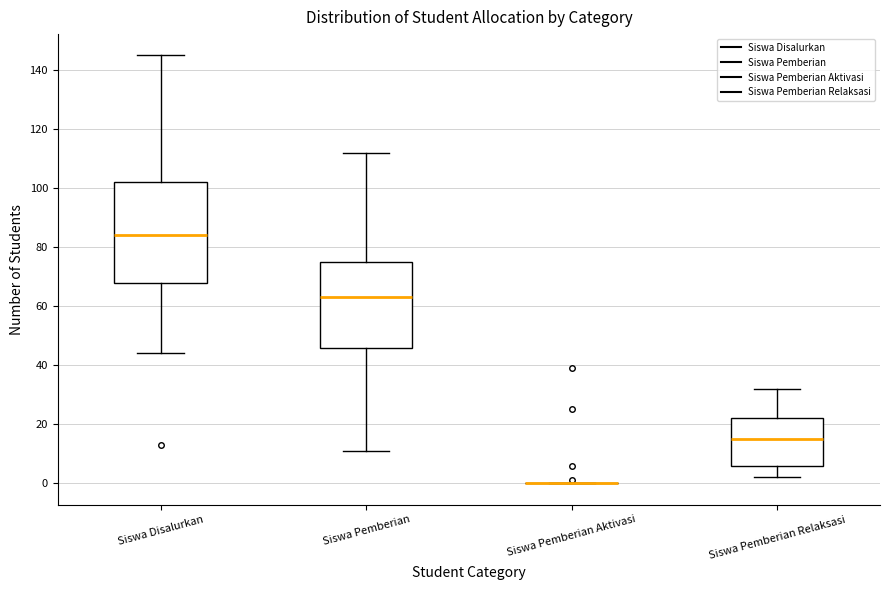

Reading left to right, read every box against the y-axis: the position of its median line, the range the box covers, and the ends of its whiskers. The values are not printed on the chart, so give them approximately, as read against the axis.

Siswa Disalurkan: median 84, box 68 to 102, whiskers 44 to 146
Siswa Pemberian: median 64, box 46 to 76, whiskers 12 to 112
Siswa Pemberian Aktivasi: box collapsed to a line at 0, whiskers 0 to 0
Siswa Pemberian Relaksasi: median 16, box 6 to 22, whiskers 2 to 32